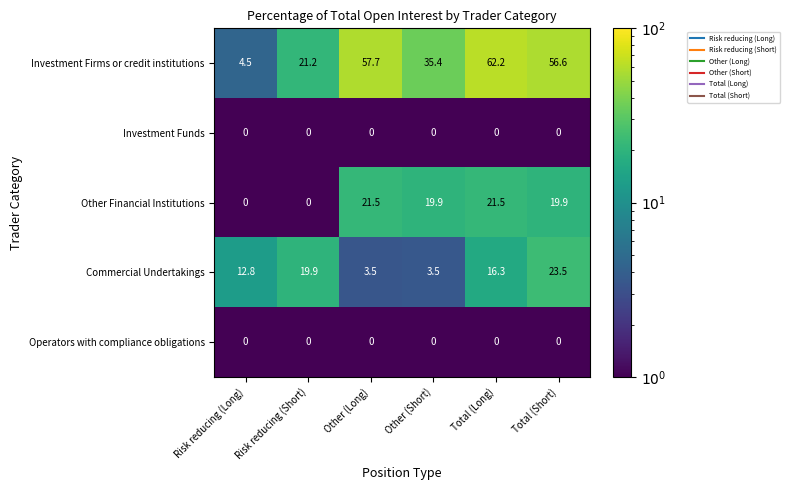

What is the difference between the second highest and minimum values in the Commercial Undertakings series?

16.4